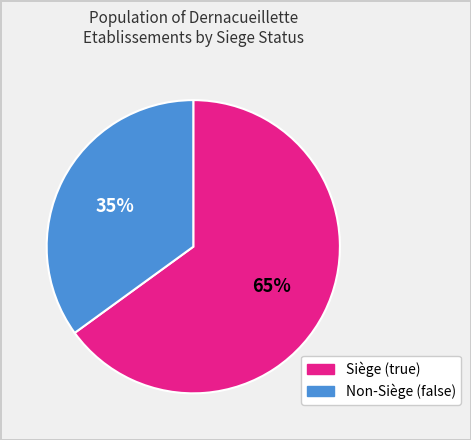

Is it true that Non-Siège (false) is 43% of the pie?

False